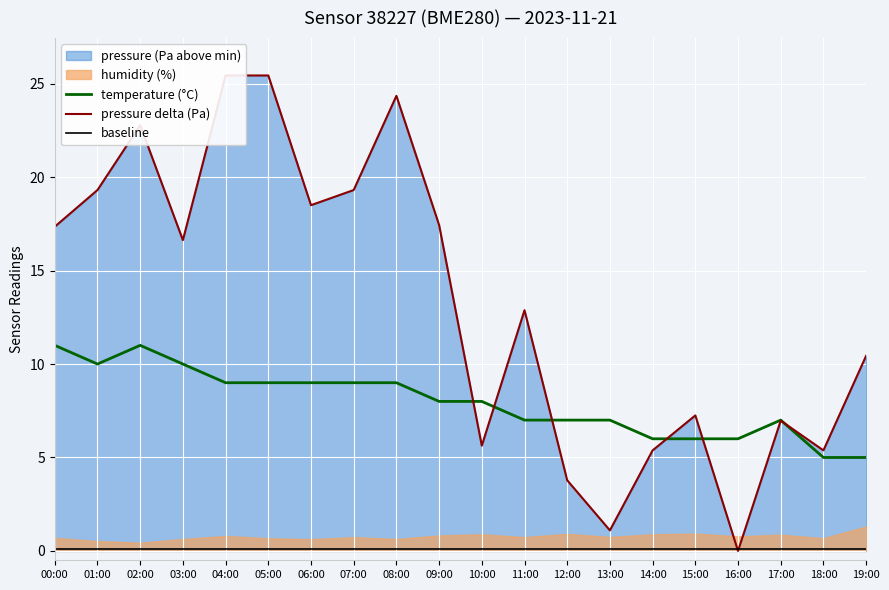

Reading right to left, list all the values displayed in this chart.

temperature (°C): 5.0	5.0	7.0	6.0	6.0	6.0	7.0	7.0	7.0	8.0	8.0	9.0	9.0	9.0	9.0	9.0	10.0	11.0	10.0	11.0
pressure delta (Pa): 10.4	5.4	7.0	0.0	7.2	5.4	1.1	3.8	12.9	5.6	17.4	24.4	19.3	18.5	25.4	25.4	16.6	22.8	19.3	17.4
baseline: 0.1	0.1	0.1	0.1	0.1	0.1	0.1	0.1	0.1	0.1	0.1	0.1	0.1	0.1	0.1	0.1	0.1	0.1	0.1	0.1